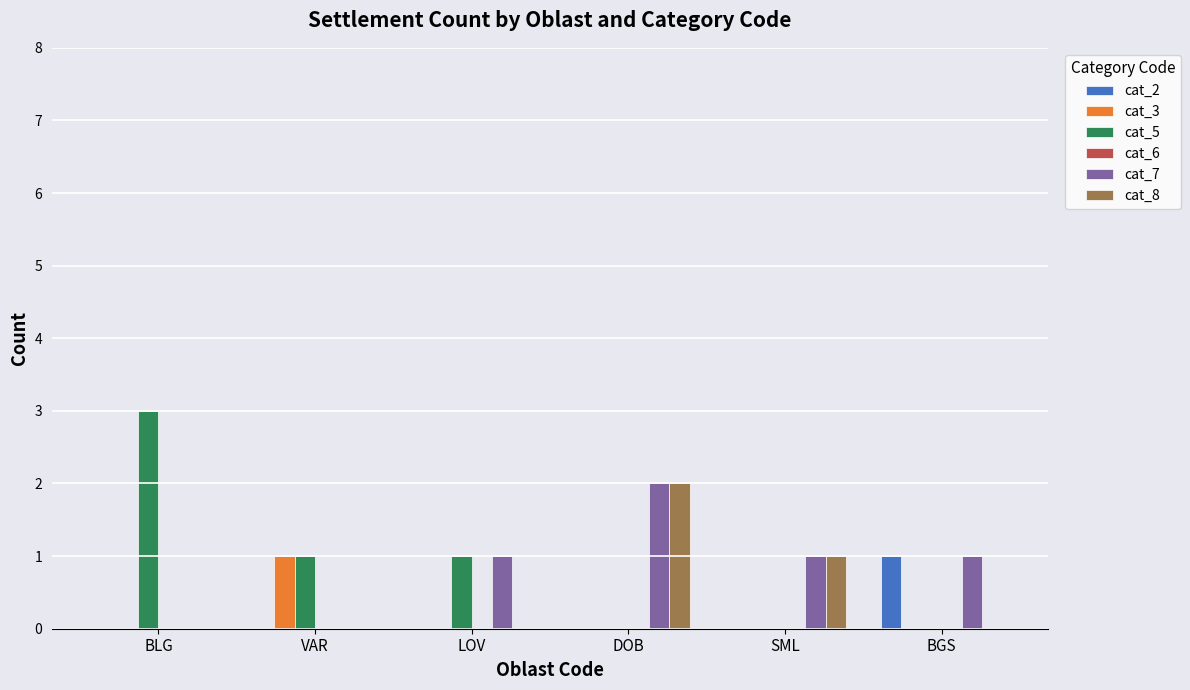

At which category is the sum across all series the highest?

DOB